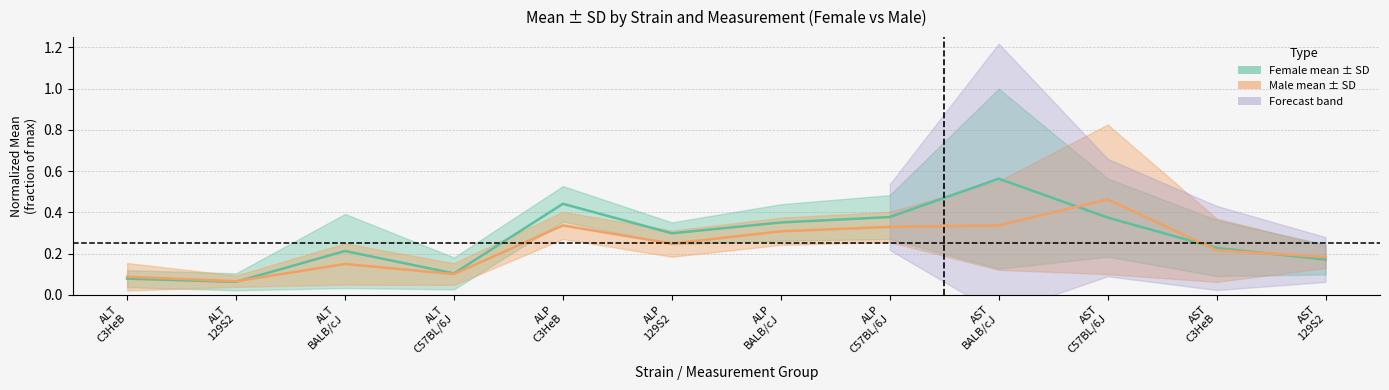

What is the maximum value shown in the chart?

0.6